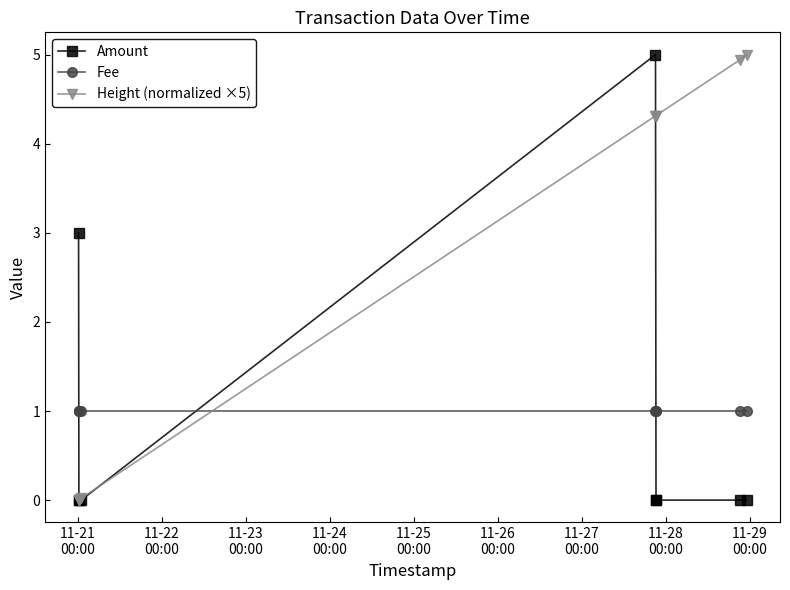

Count the number of categories in the chart.

9